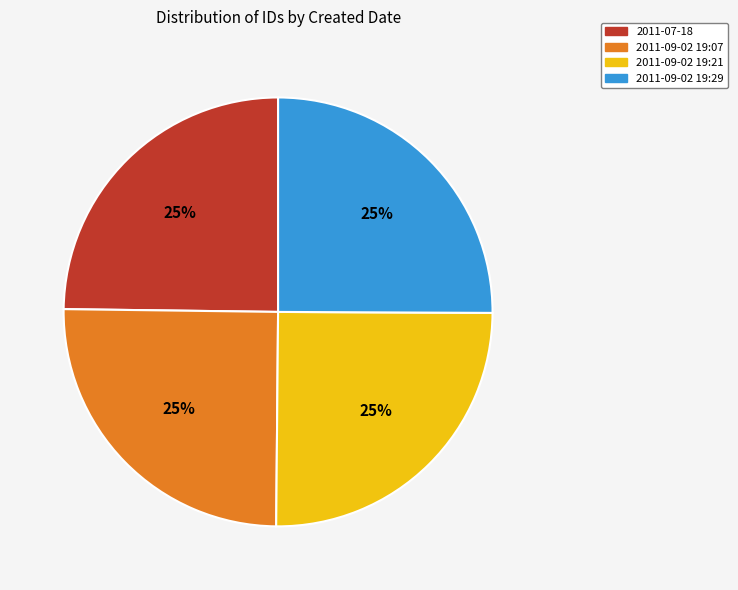

To the nearest percent, what is the combined percentage of 2011-09-02 19:21 and 2011-07-18?

50%